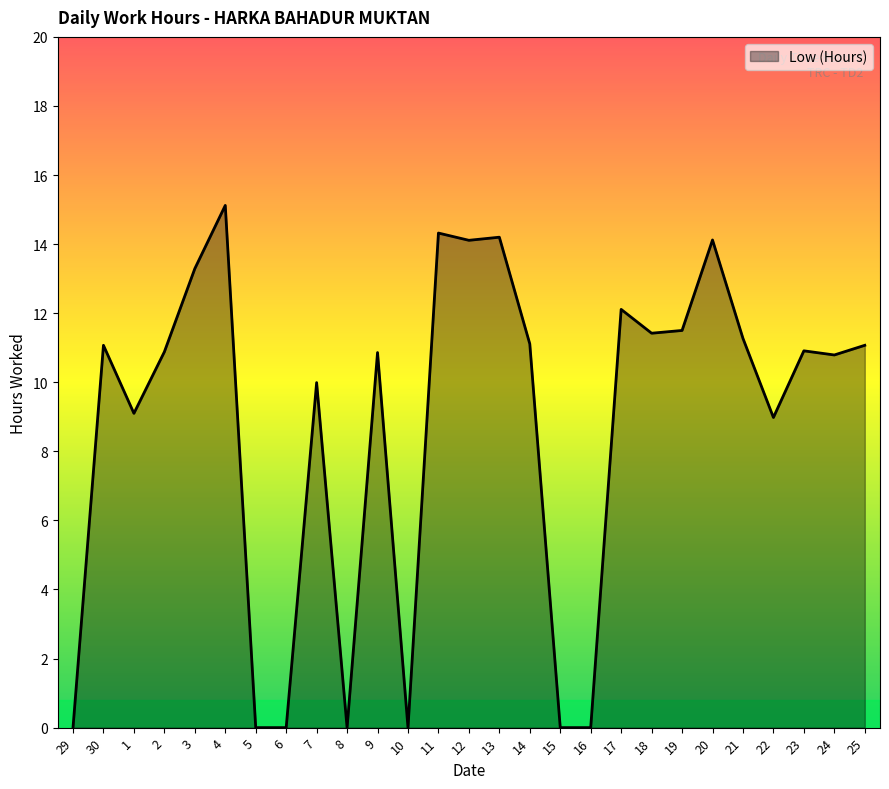

What position from the left is 5?

7